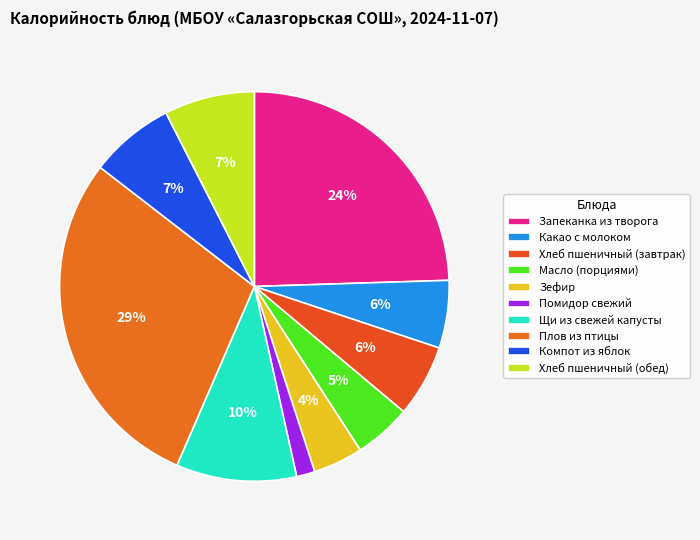

What is the smallest slice in the pie chart?

Помидор свежий